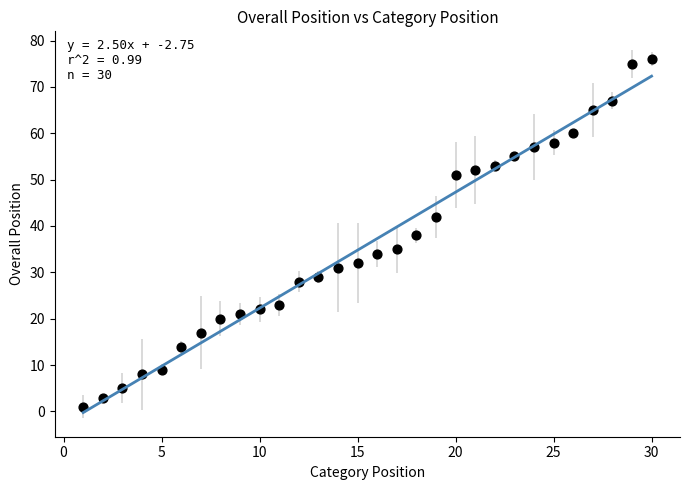

What is the range of X values (max minus min)?

29